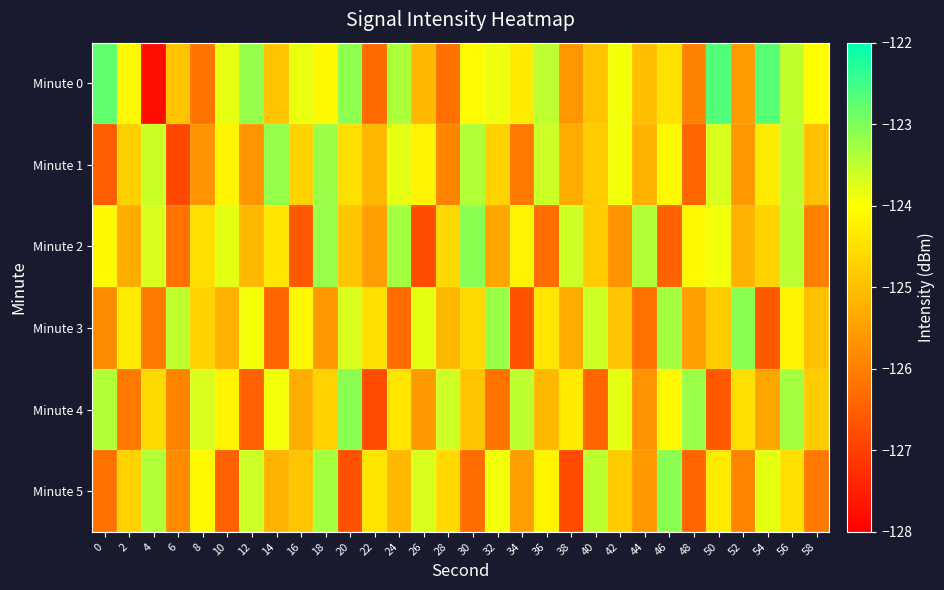

Which series has the largest range (max minus min)?

Minute 0